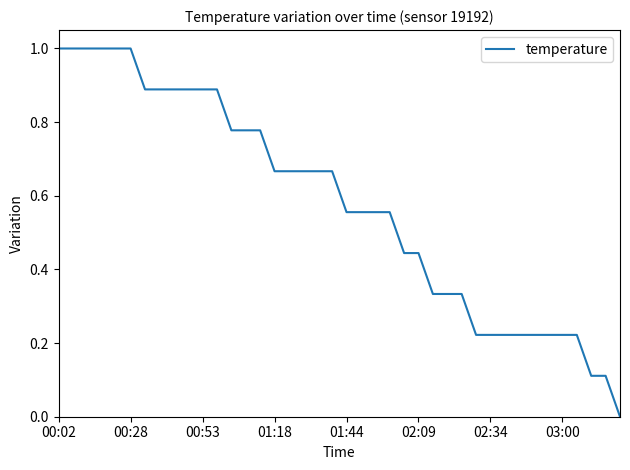

What is the maximum value shown in the chart?

1.0